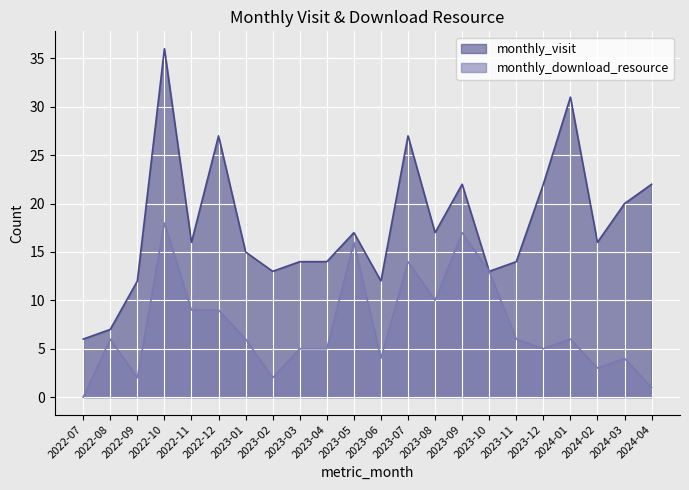

How many interior local peaks does the monthly_download_resource series have?

7